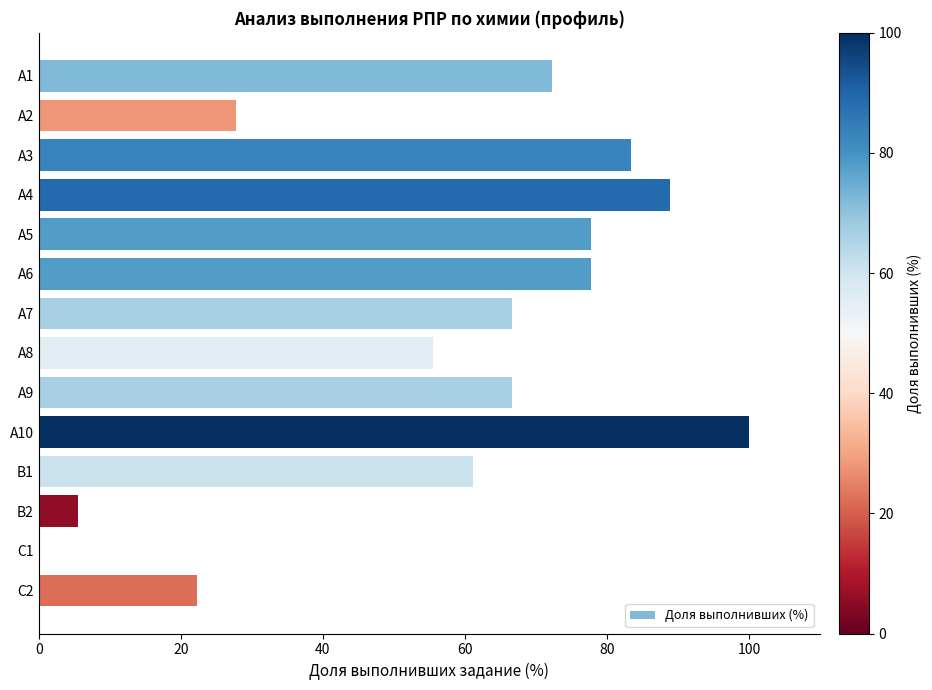

What is the greatest value displayed?

100.0